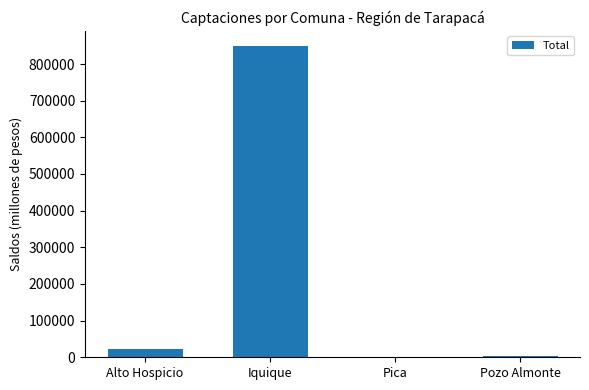

What is the change in value from Alto Hospicio to Pozo Almonte?

-18913.5